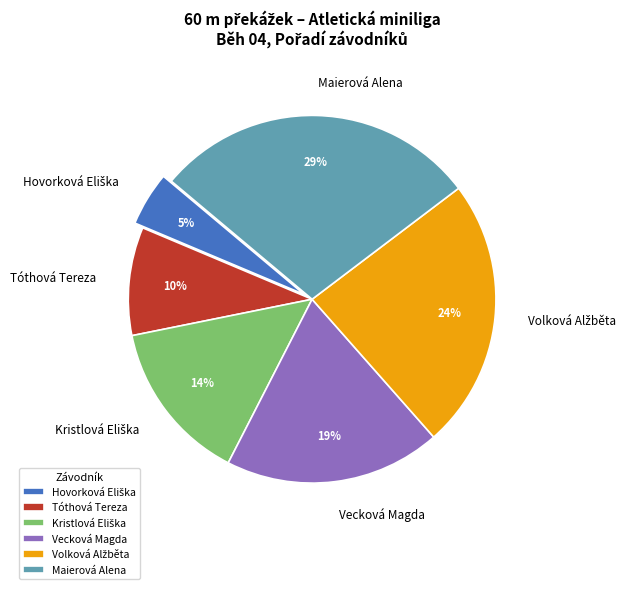

Does Vecková Magda represent more than half of the total?

No